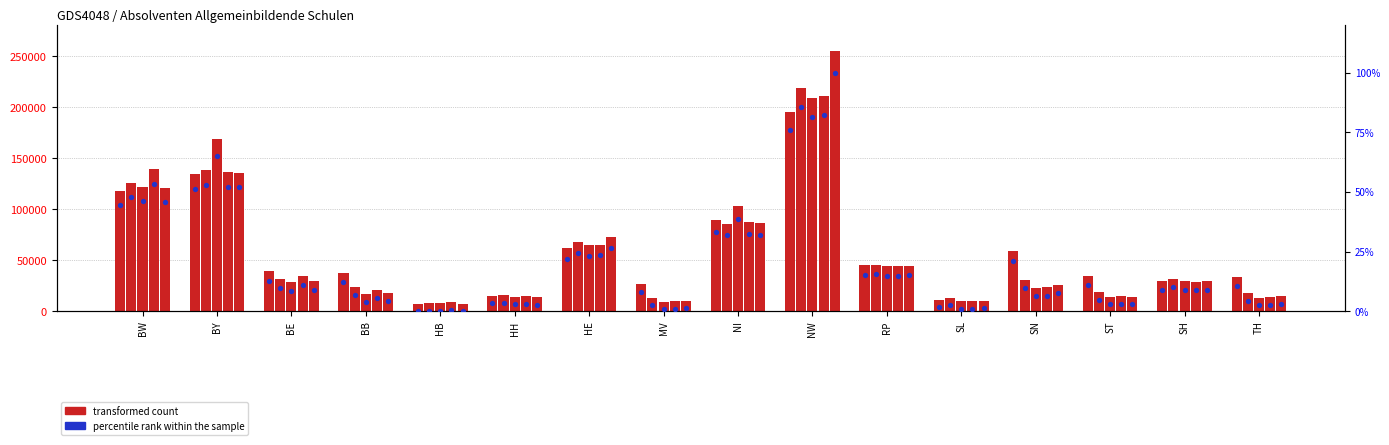

Is the value of 2011 at SL greater than the value of 2009 at ST?

Yes